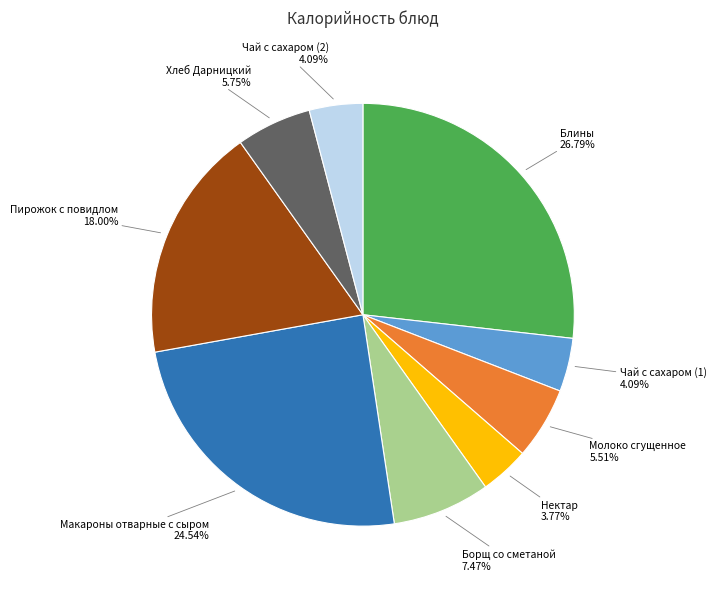

Is there a majority slice in this chart?

No